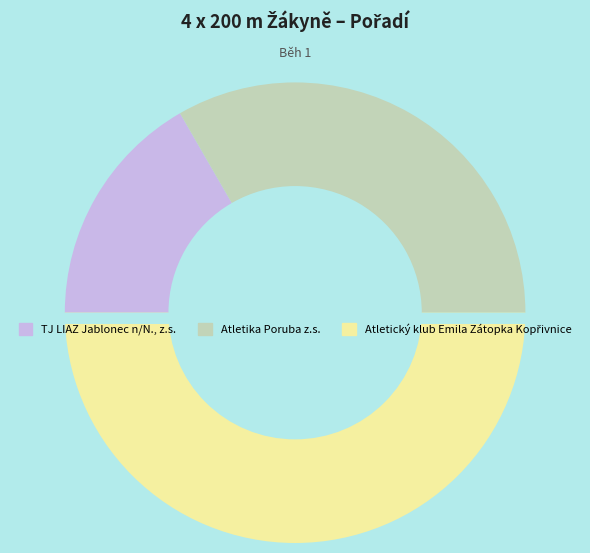

To the nearest percent, what portion does Atletika Poruba z.s. represent?

33%